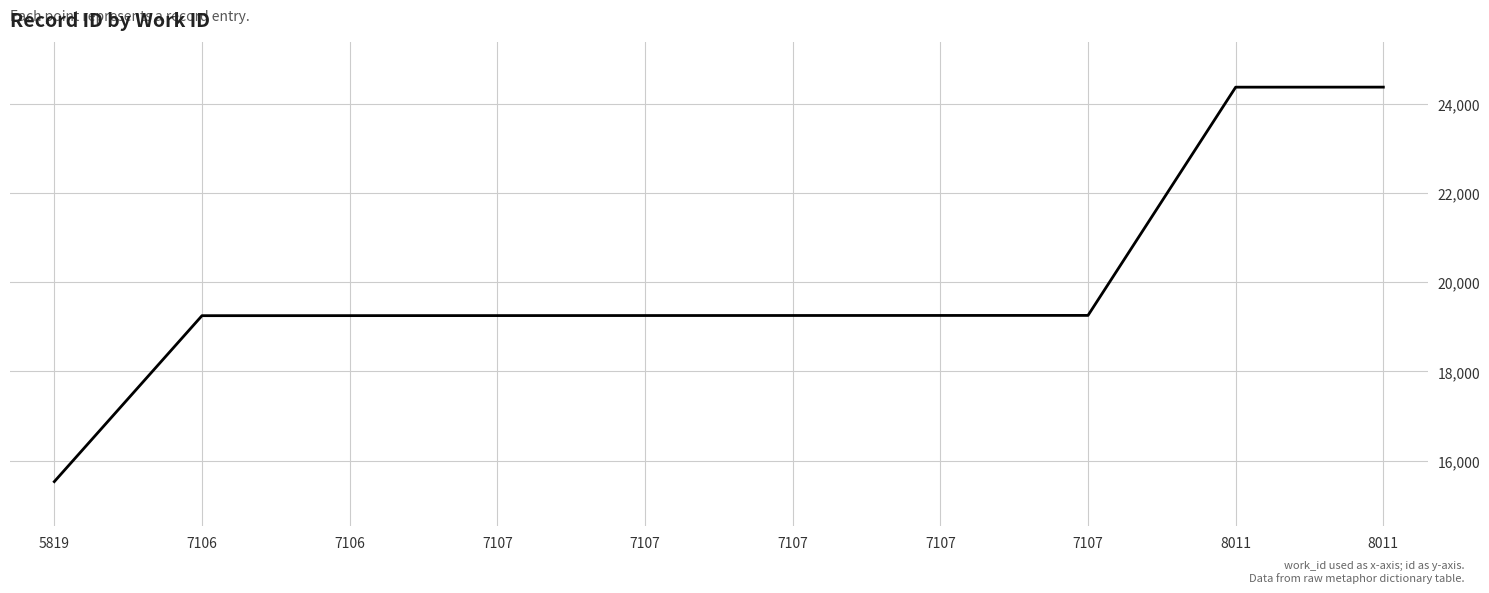

What is the smallest value displayed?

15533